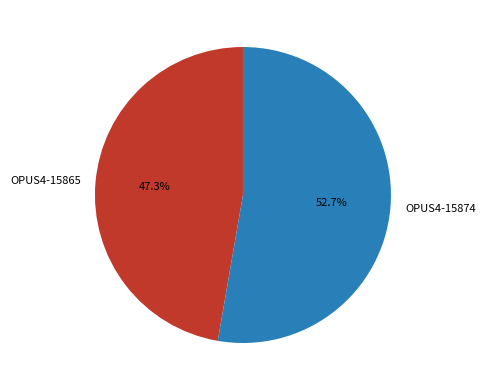

What percentage is the OPUS4-15874 slice, to the nearest percent?

53%